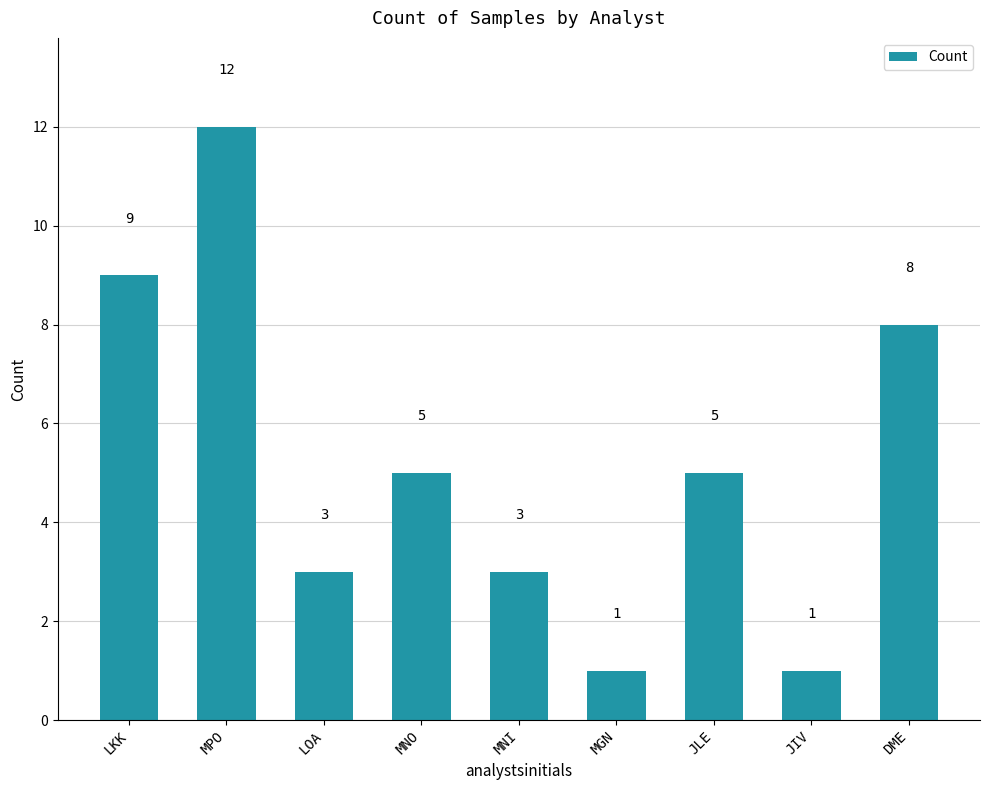

At which label does the data first exceed 5?

LKK